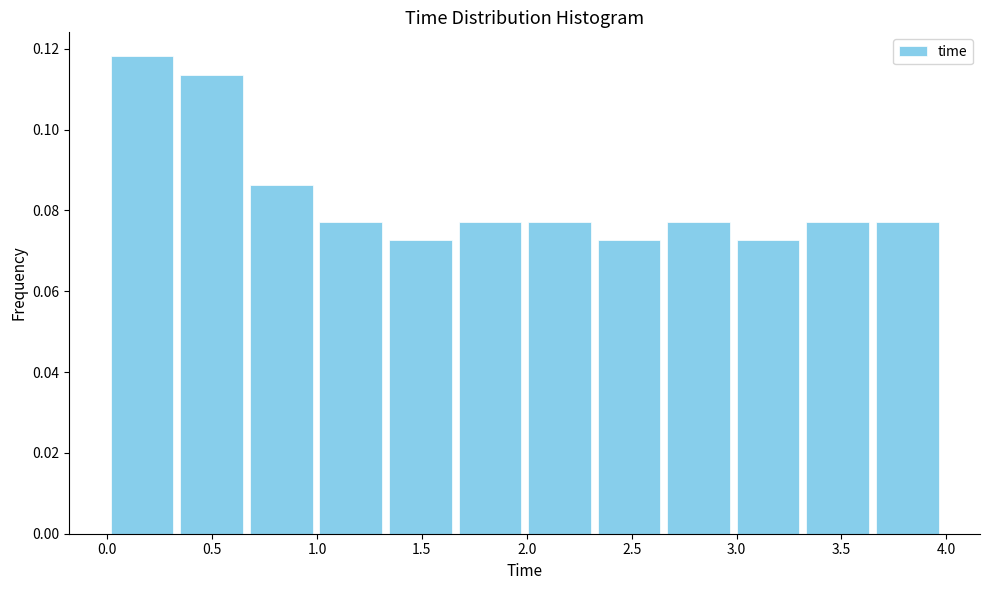

Reading left to right, transcribe this chart: for each bar, give the range it covers on the x-axis and its height. Neither the bar edges nor the heights are printed on the chart, so give them approximately, as read against the axes.

0.00 to 0.35: 0.118
0.35 to 0.65: 0.114
0.65 to 1.00: 0.086
1.00 to 1.35: 0.078
1.35 to 1.65: 0.072
1.65 to 2.00: 0.078
2.00 to 2.30: 0.078
2.30 to 2.65: 0.072
2.65 to 3.00: 0.078
3.00 to 3.30: 0.072
3.30 to 3.65: 0.078
3.65 to 4.00: 0.078